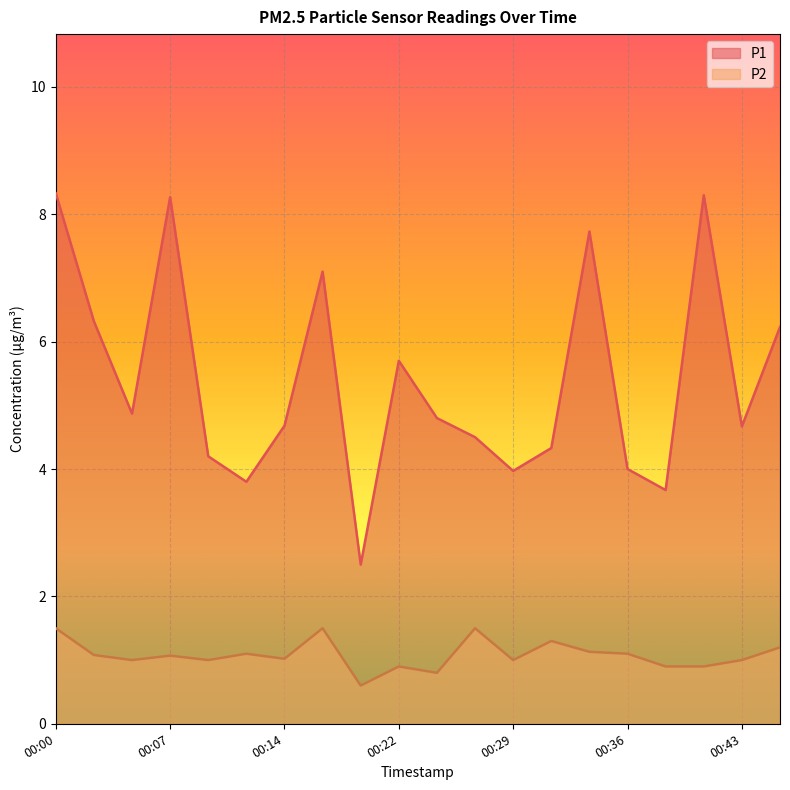

The value of P1 at 00:38 is 3.7. True or false?

True